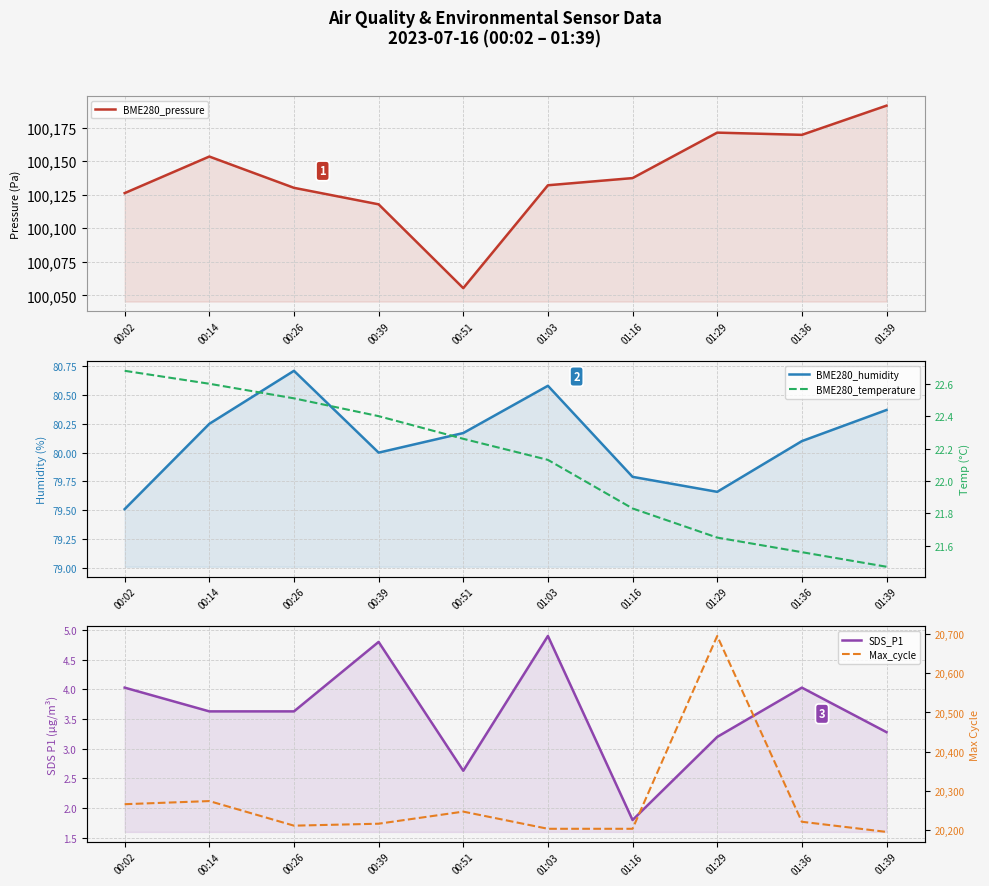

Which category has the highest value across all series?

01:39